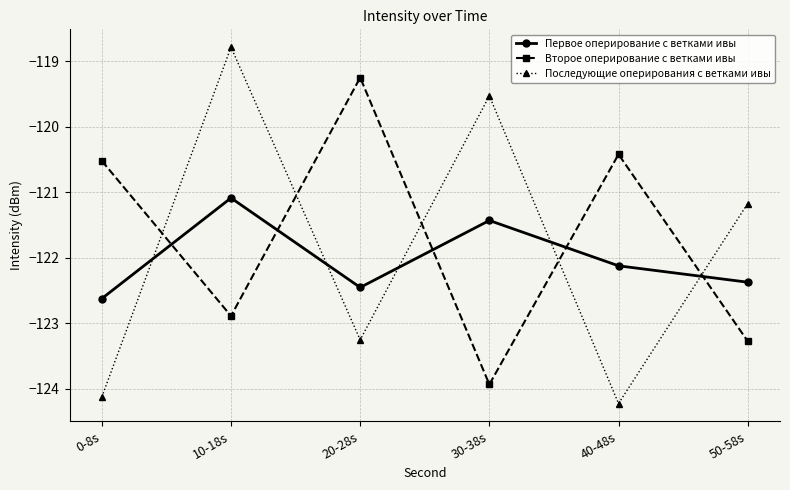

True or false: Последующие оперирования с ветками ивы and Второе оперирование с ветками ивы intersect in this chart.

True